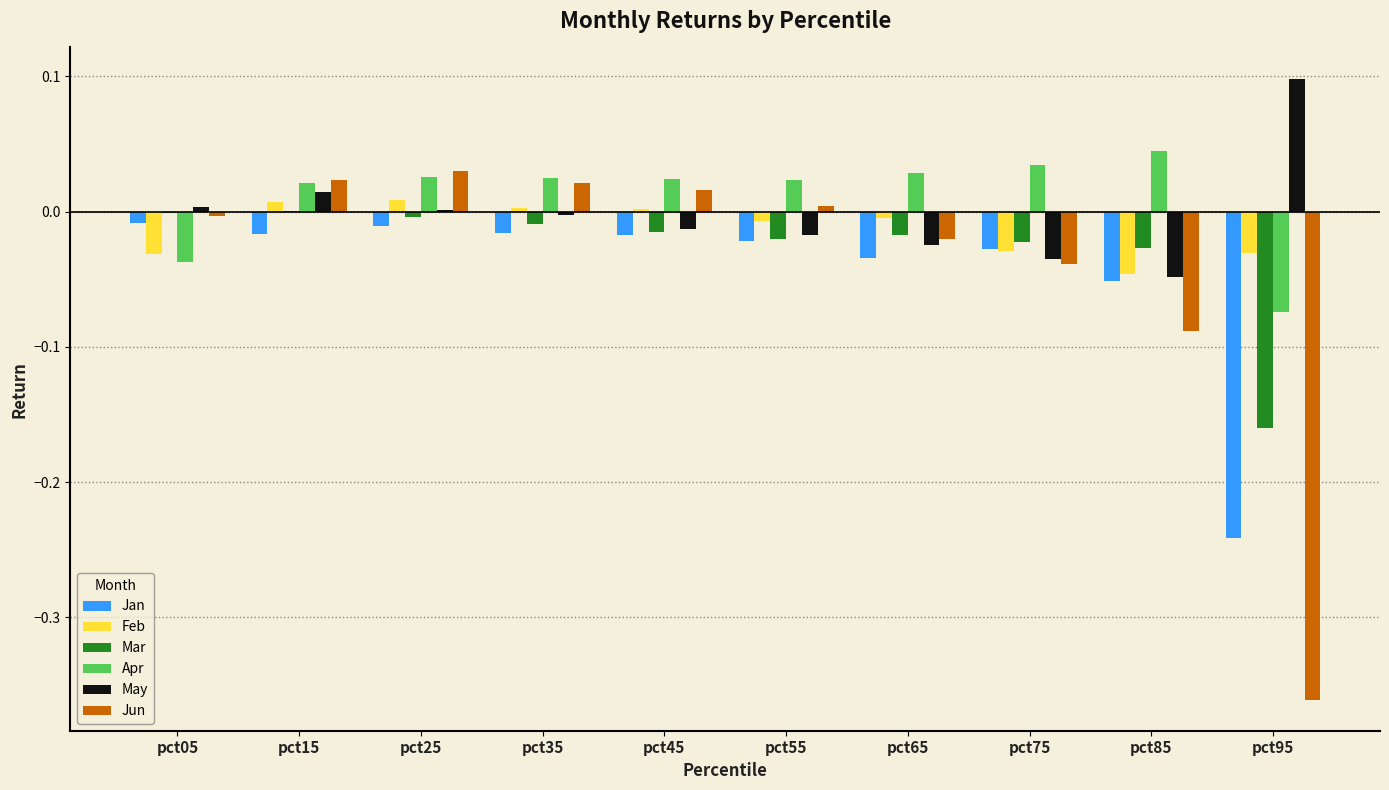

Between pct45 and pct75, which series saw the biggest shift?

Jun